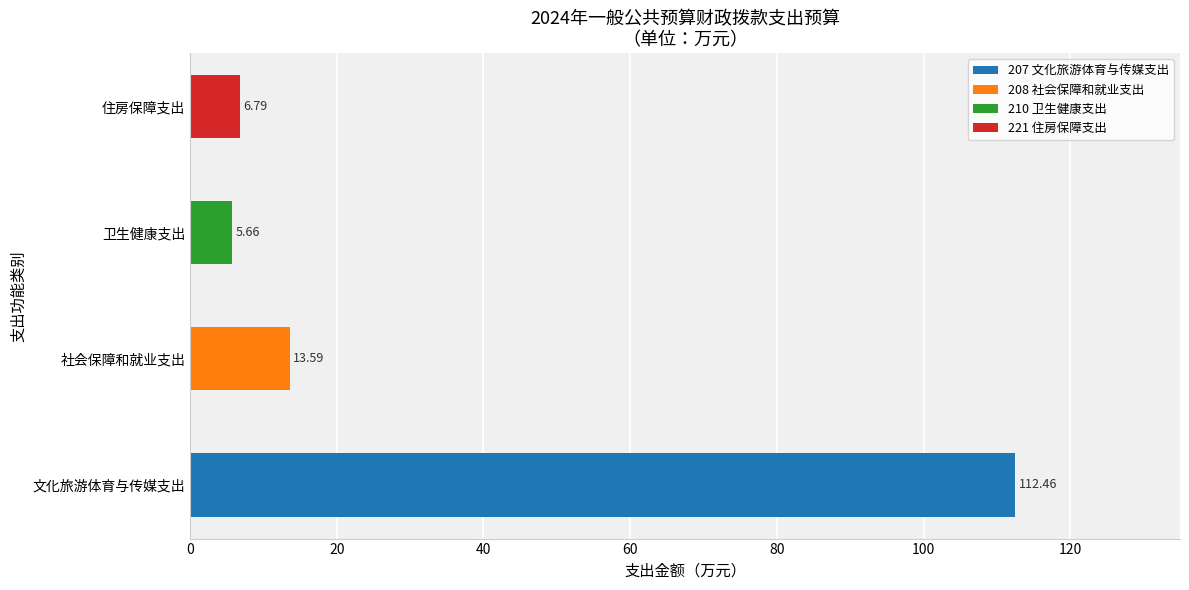

Between 卫生健康支出 and 社会保障和就业支出, which is larger?

社会保障和就业支出